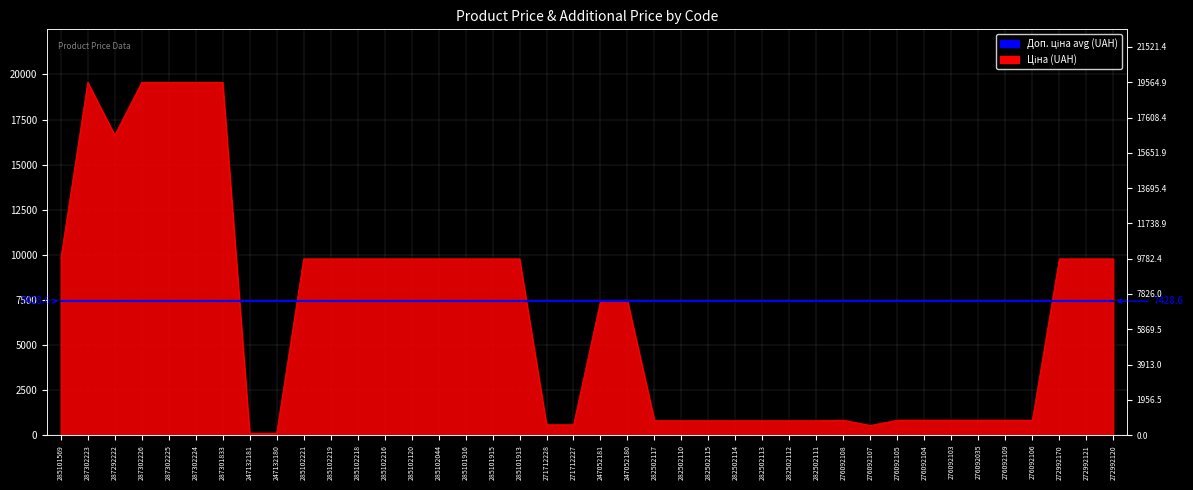

Between 285101913 and 276092108, which is larger?

285101913